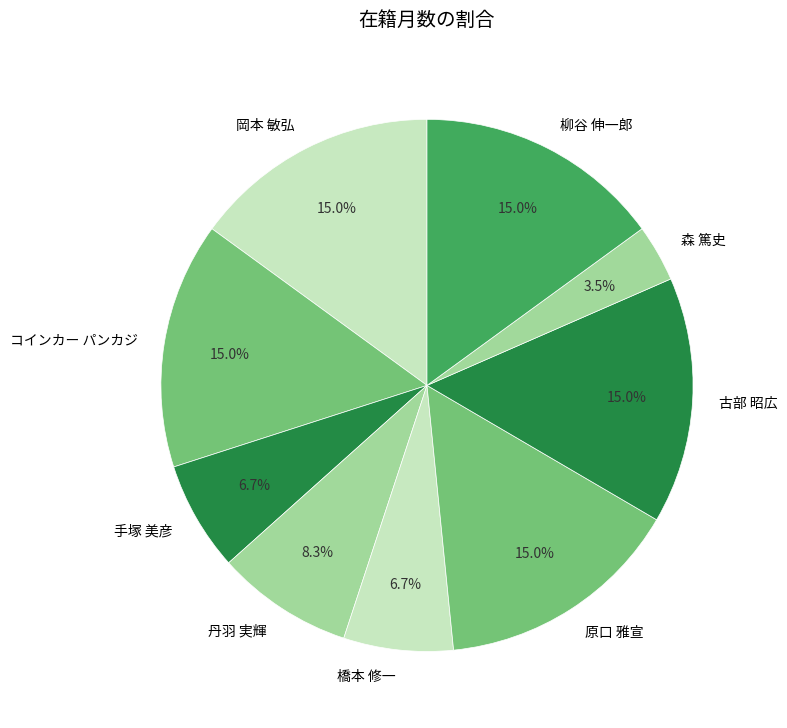

To the nearest percent, what portion does コインカー パンカジ represent?

15%